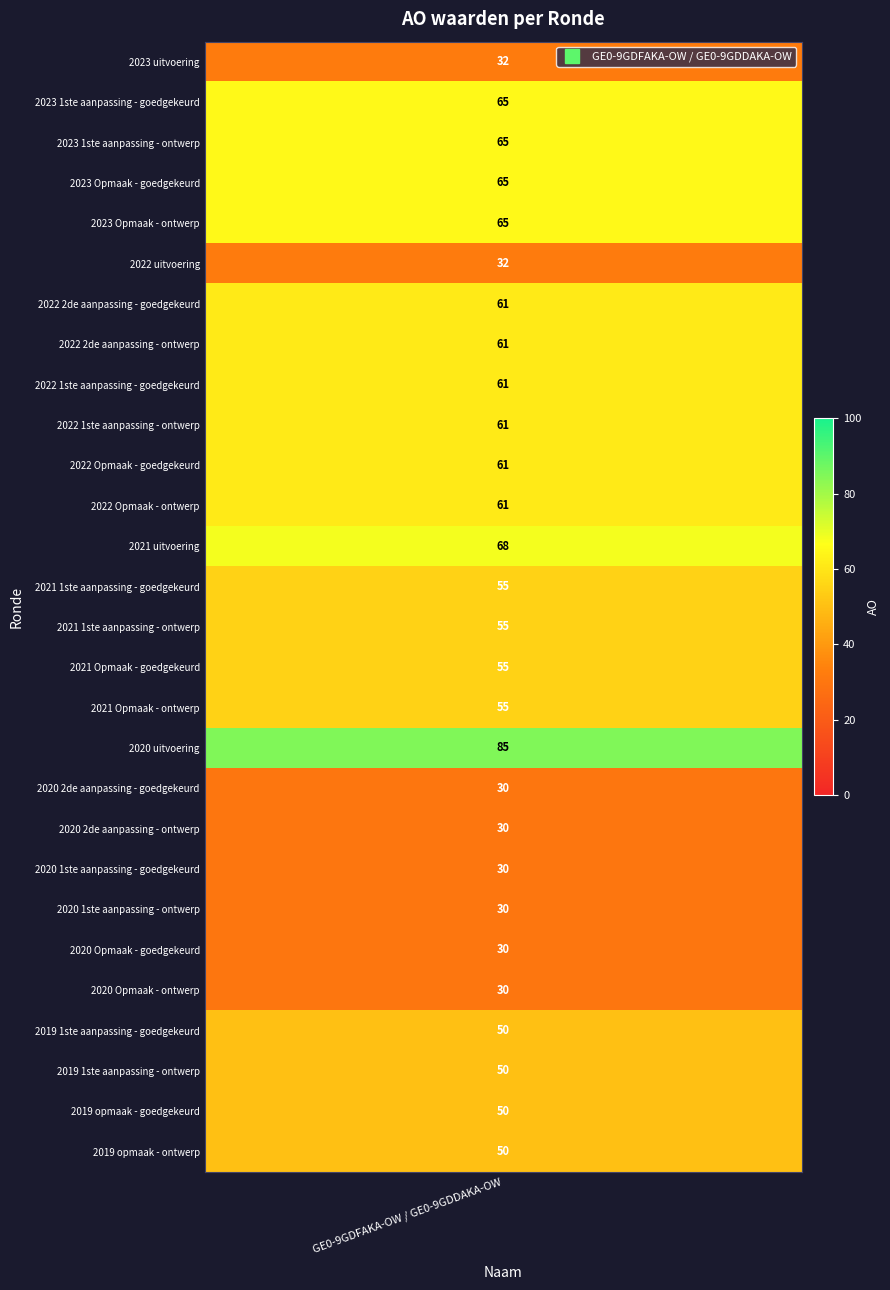

Is it true that the value at 2023 Opmaak - goedgekeurd is 65?

True